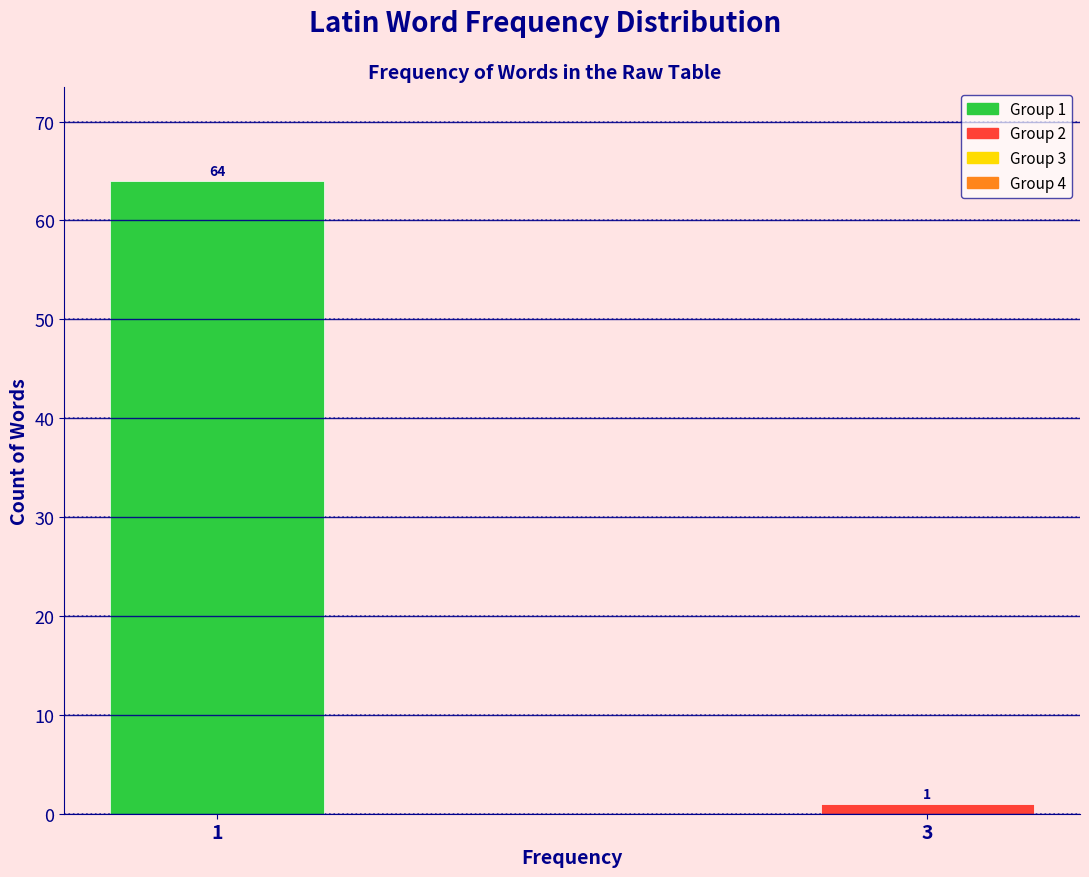

Reading right to left, extract all data points from this chart.

1	64